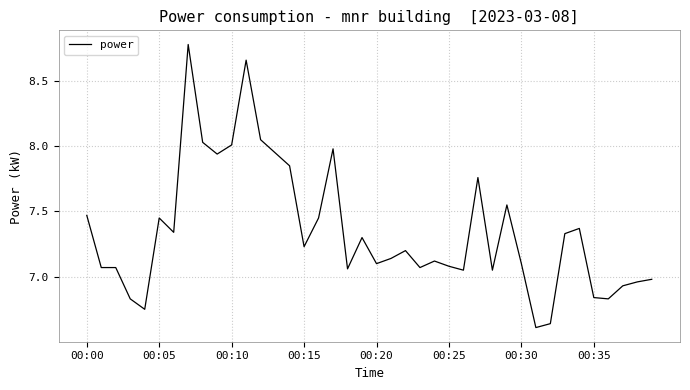

What is the difference between the maximum and second lowest values?

2.1